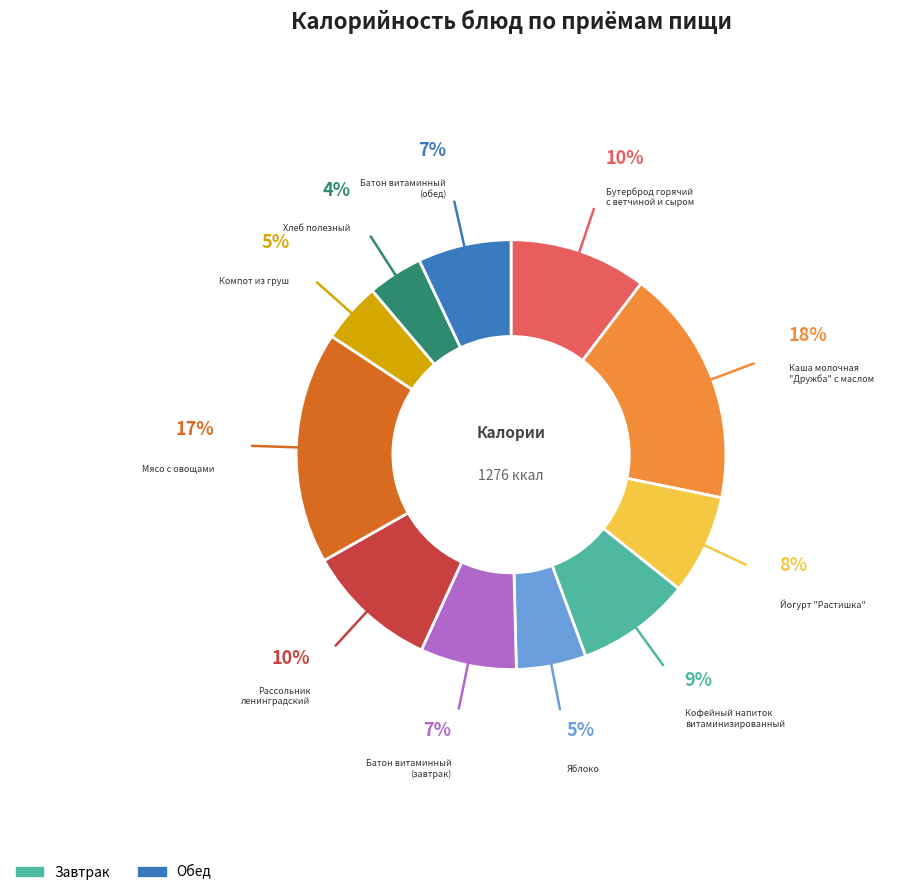

To the nearest percent, what is the average slice percentage?

9%